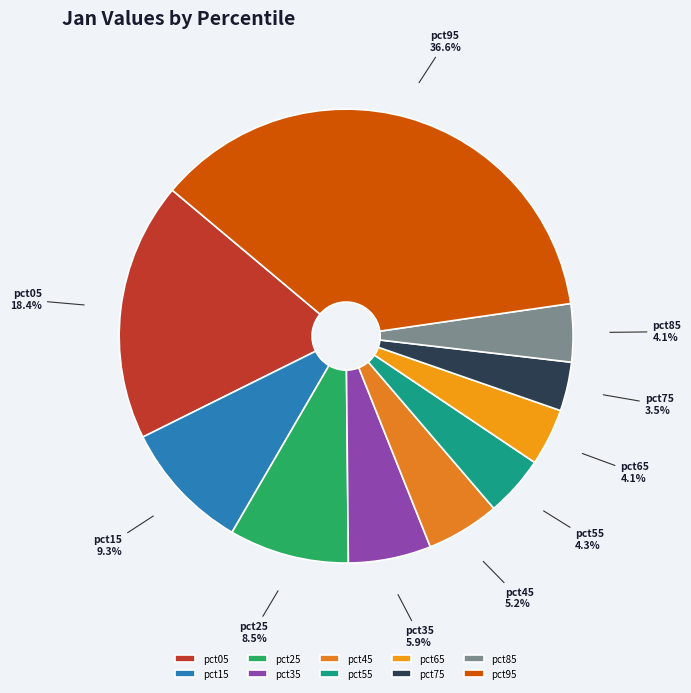

Is it true that pct15 is 2% of the pie?

False